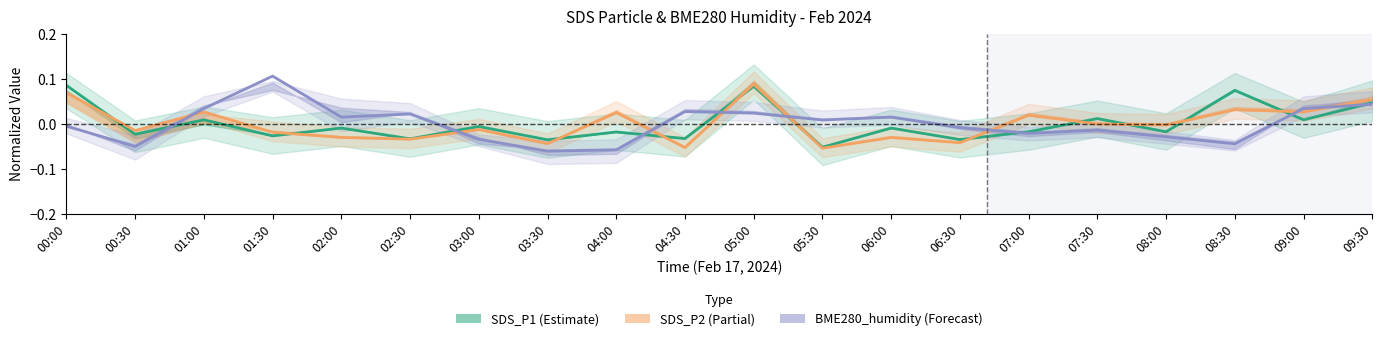

Reading left to right, what are all the values shown in this chart?

SDS_P1: 00:00=0.1	00:30=-0.0	01:00=0.0	01:30=-0.0	02:00=-0.0	02:30=-0.0	03:00=-0.0	03:30=-0.0	04:00=-0.0	04:30=-0.0	05:00=0.1	05:30=-0.1	06:00=-0.0	06:30=-0.0	07:00=-0.0	07:30=0.0	08:00=-0.0	08:30=0.1	09:00=0.0	09:30=0.0
SDS_P2: 00:00=0.1	00:30=-0.0	01:00=0.0	01:30=-0.0	02:00=-0.0	02:30=-0.0	03:00=-0.0	03:30=-0.0	04:00=0.0	04:30=-0.1	05:00=0.1	05:30=-0.1	06:00=-0.0	06:30=-0.0	07:00=0.0	07:30=-0.0	08:00=-0.0	08:30=0.0	09:00=0.0	09:30=0.1
BME280_humidity: 00:00=-0.0	00:30=-0.1	01:00=0.0	01:30=0.1	02:00=0.0	02:30=0.0	03:00=-0.0	03:30=-0.1	04:00=-0.1	04:30=0.0	05:00=0.0	05:30=0.0	06:00=0.0	06:30=-0.0	07:00=-0.0	07:30=-0.0	08:00=-0.0	08:30=-0.0	09:00=0.0	09:30=0.0